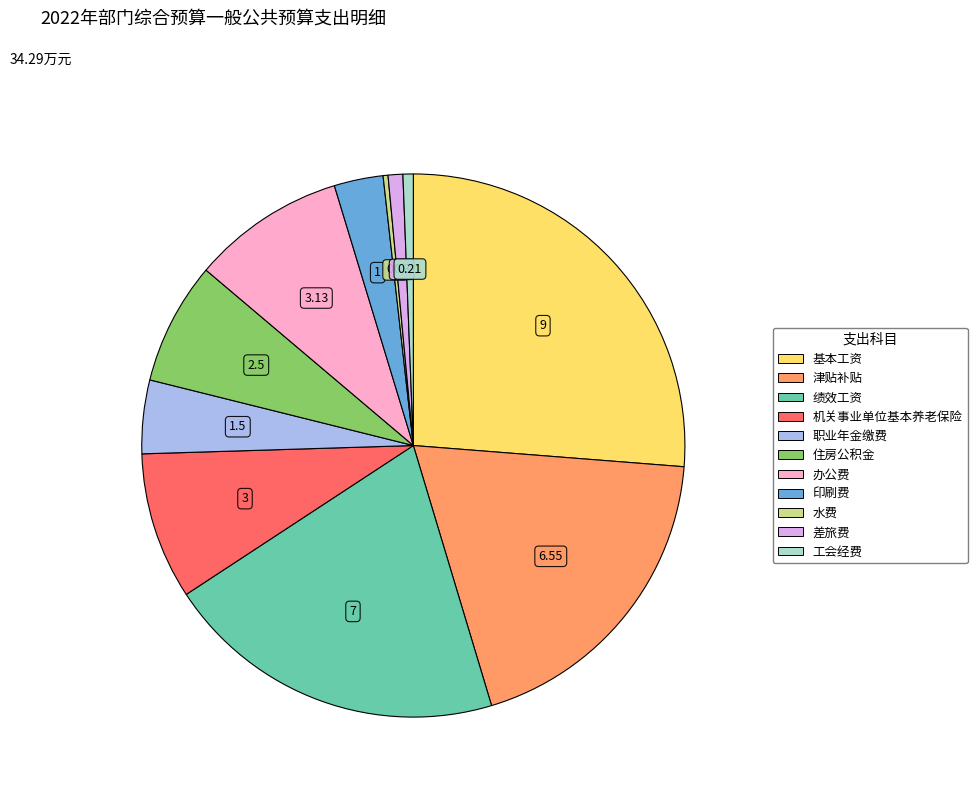

How many segments does this pie chart have?

11